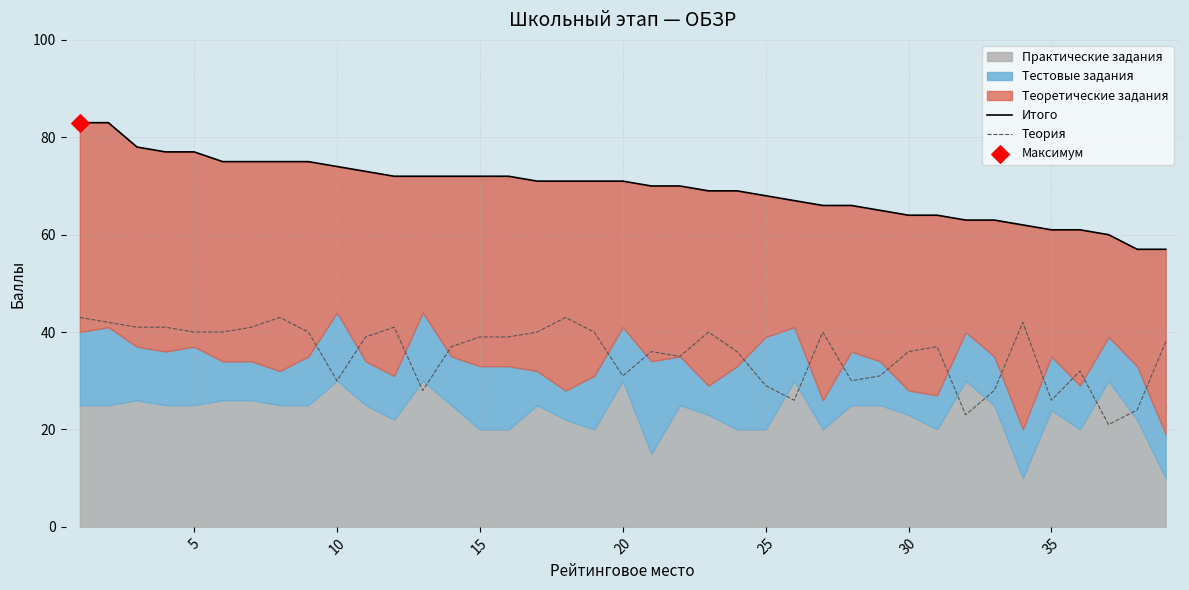

What is the highest value of the Теория series?

43